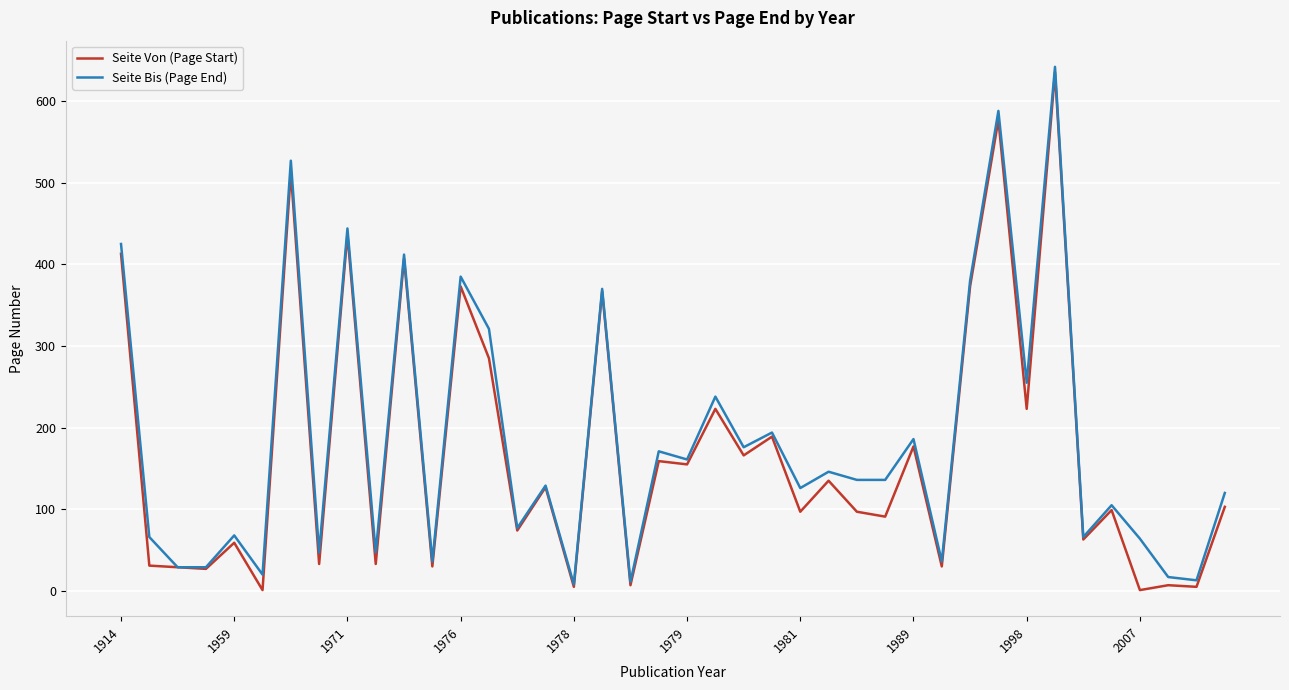

In Seite Bis (Page End), how many points are higher than both neighbors (excluding endpoints)?

15